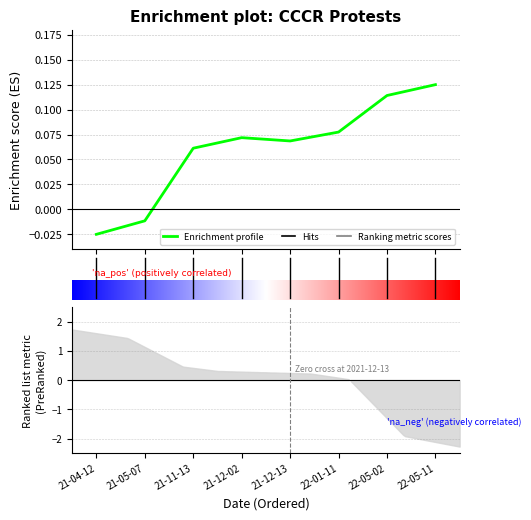

How many points are lower than both their immediate neighbors (excluding endpoints)?

1